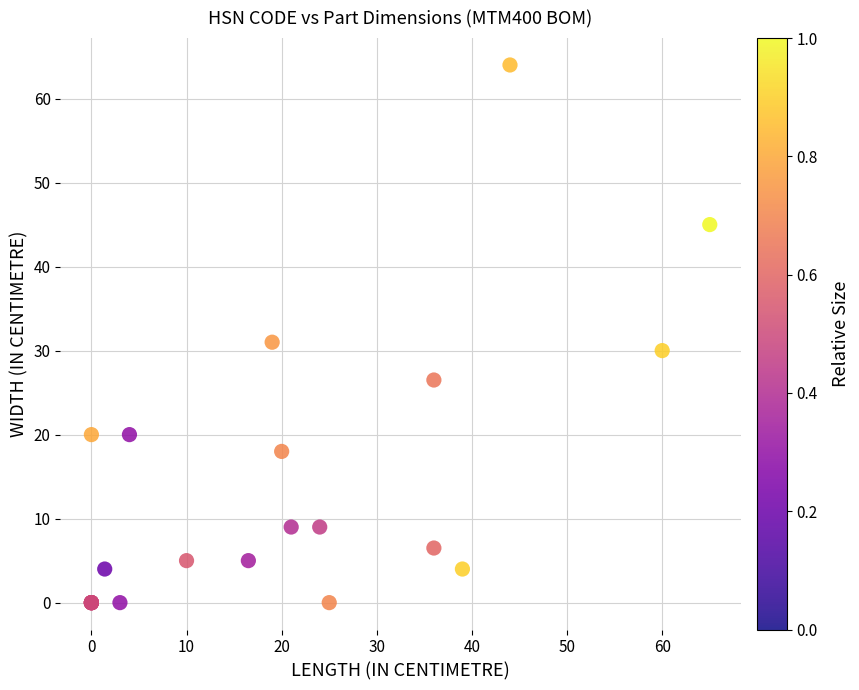

What Y value in the scatter plot is closest to 32?

31.0